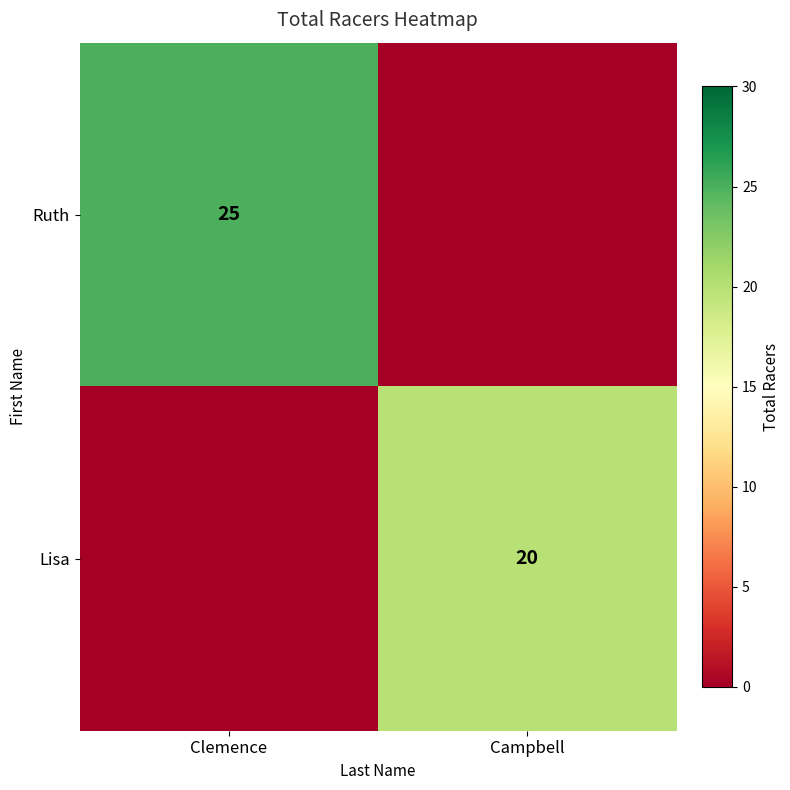

How many data points does each series have?

2